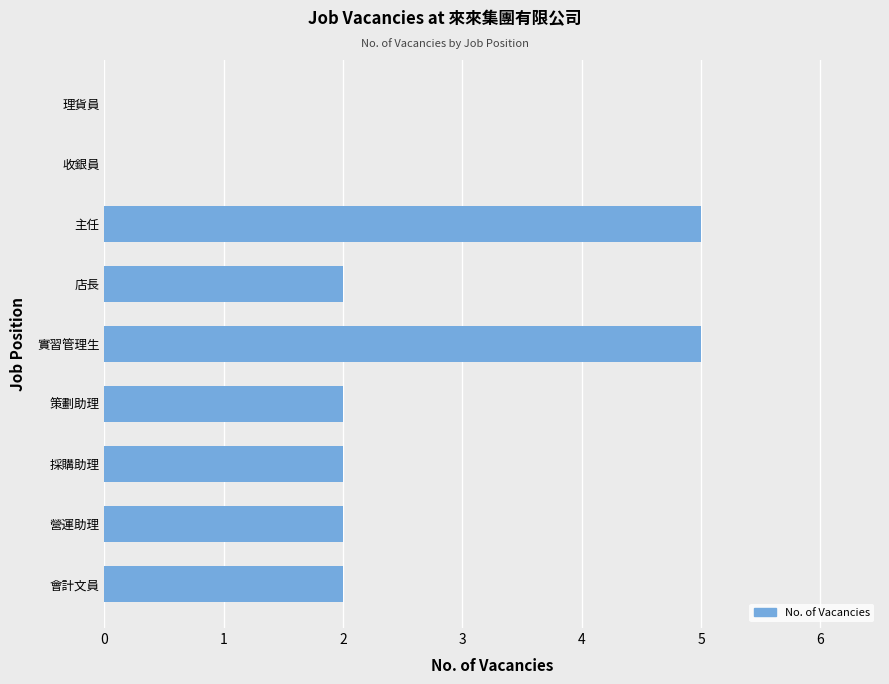

What is the greatest value displayed?

5